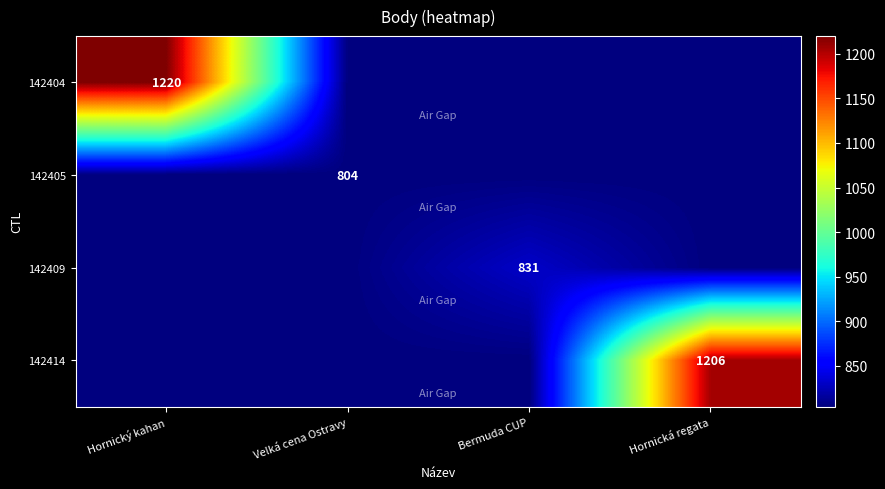

What is the minimum value shown in the chart?

804